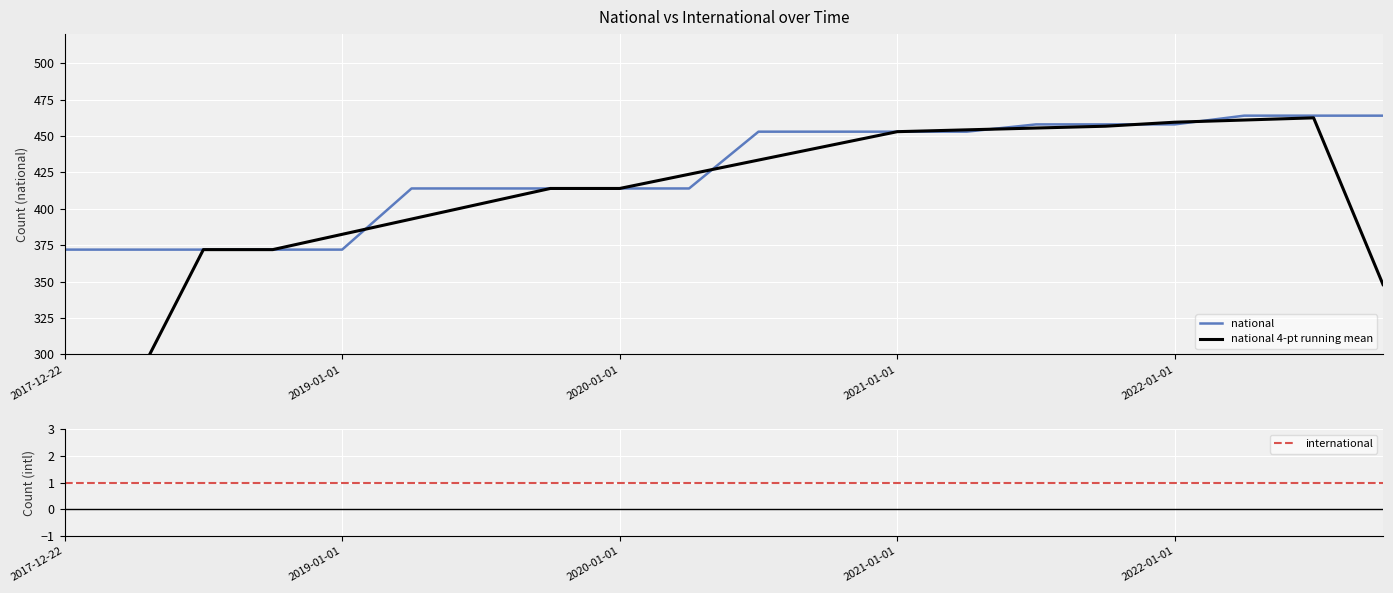

Reading right to left, what are all the values shown in this chart?

national: 464.0	464.0	464.0	458.0	458.0	458.0	453.0	453.0	453.0	453.0	414.0	414.0	414.0	414.0	414.0	372.0	372.0	372.0	372.0	372.0
national 4-pt running mean: 348.0	462.5	461.0	459.5	456.8	455.5	454.2	453.0	443.2	433.5	423.8	414.0	414.0	403.5	393.0	382.5	372.0	372.0	279.0	186.0
international: 1.0	1.0	1.0	1.0	1.0	1.0	1.0	1.0	1.0	1.0	1.0	1.0	1.0	1.0	1.0	1.0	1.0	1.0	1.0	1.0